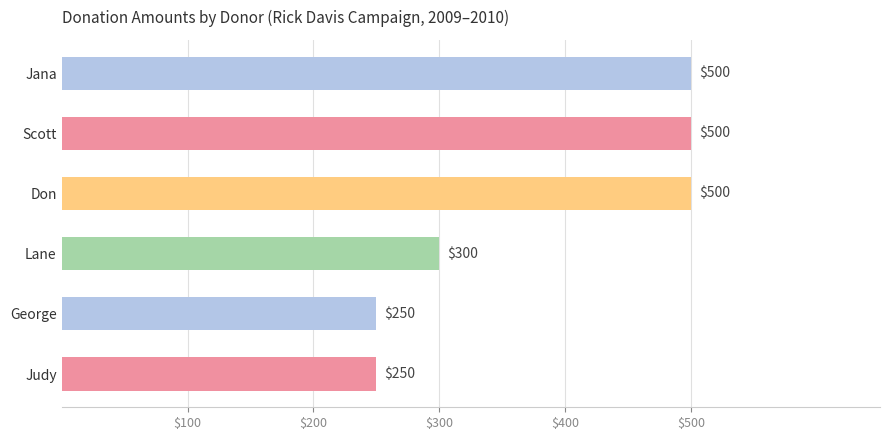

What is the value of the 6th bar from the top?

250